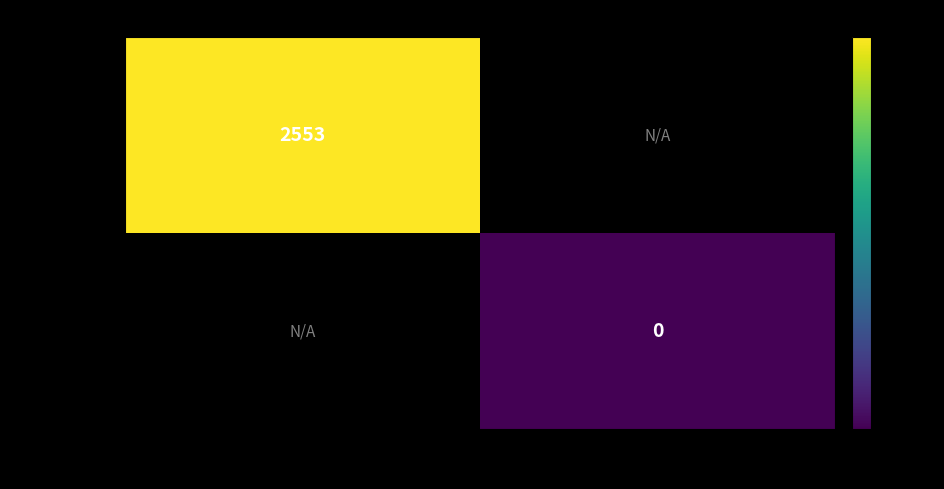

The value of a835c357a2… at -1 is 2553. True or false?

True